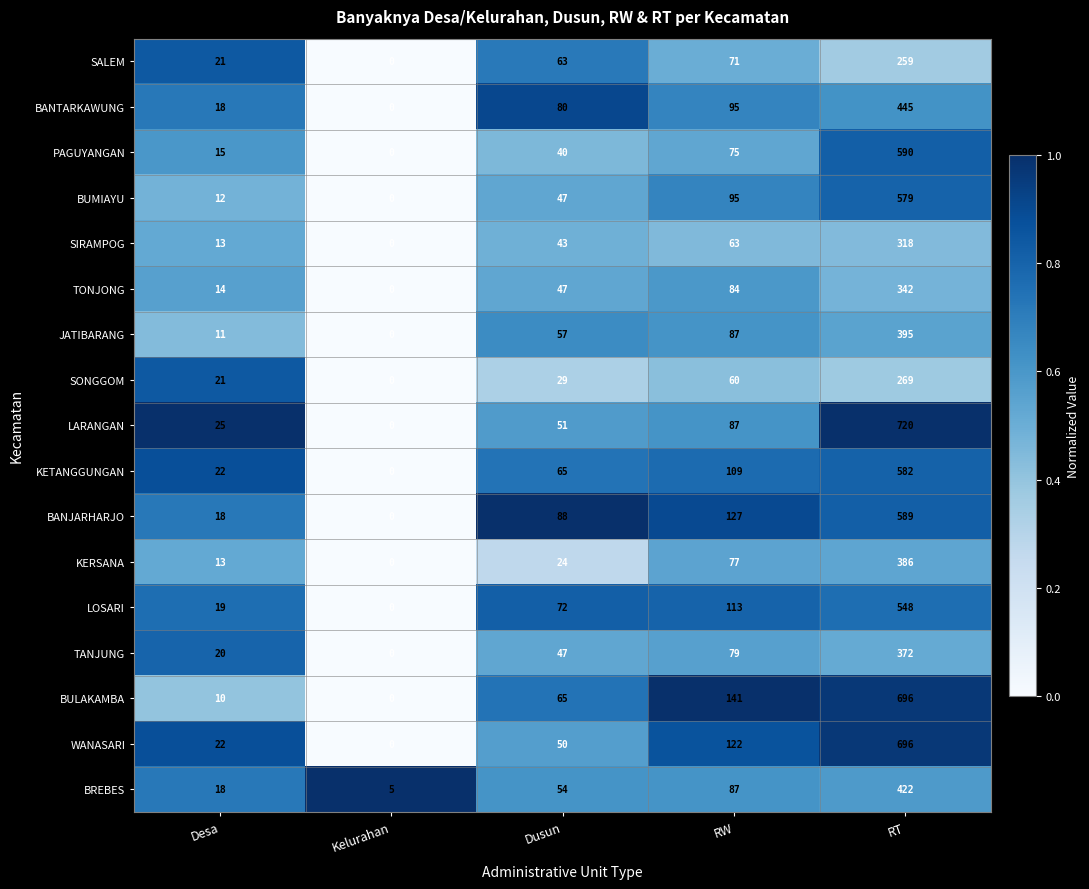

What is the sum of all BULAKAMBA values?

912